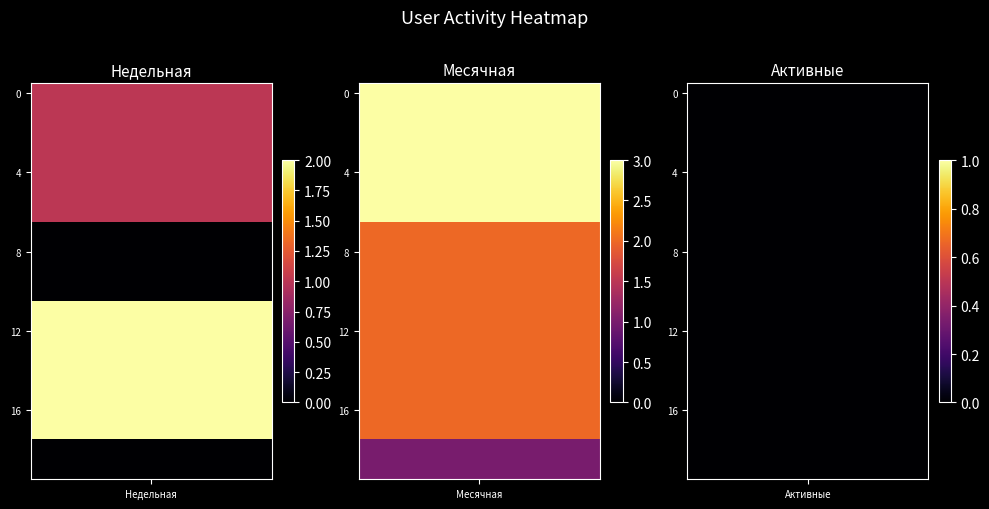

True or false: 2 has a value of 3 at 13.

False